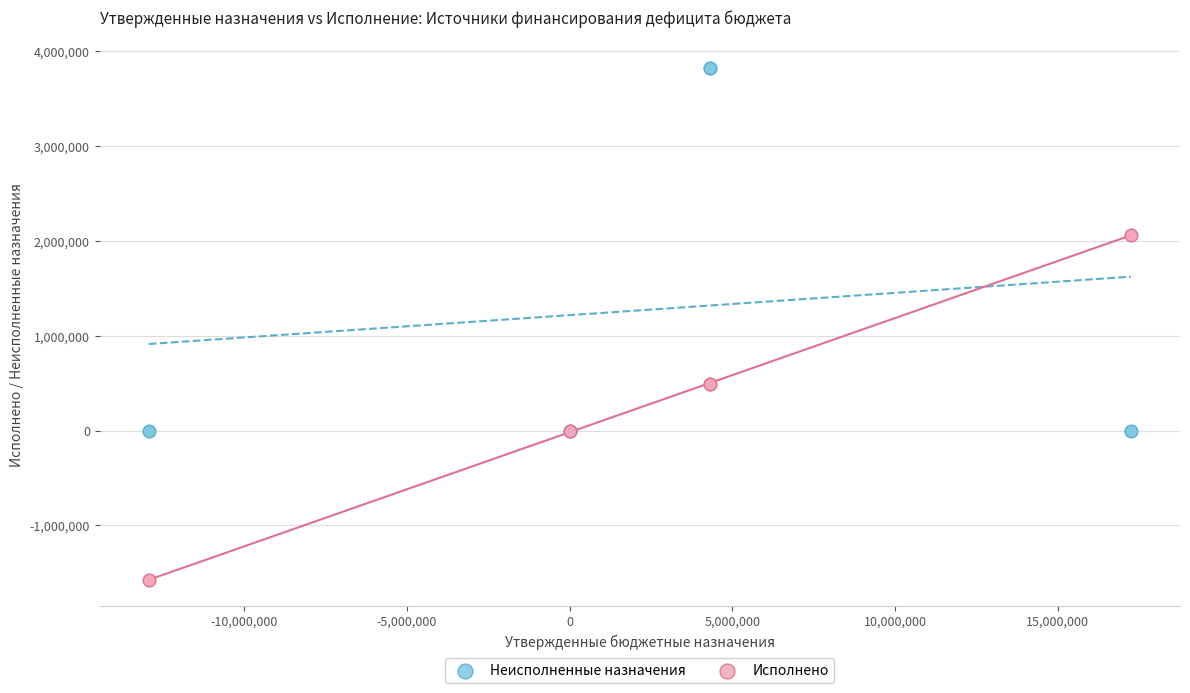

Which series reaches the maximum Y coordinate?

Неисполненные назначения